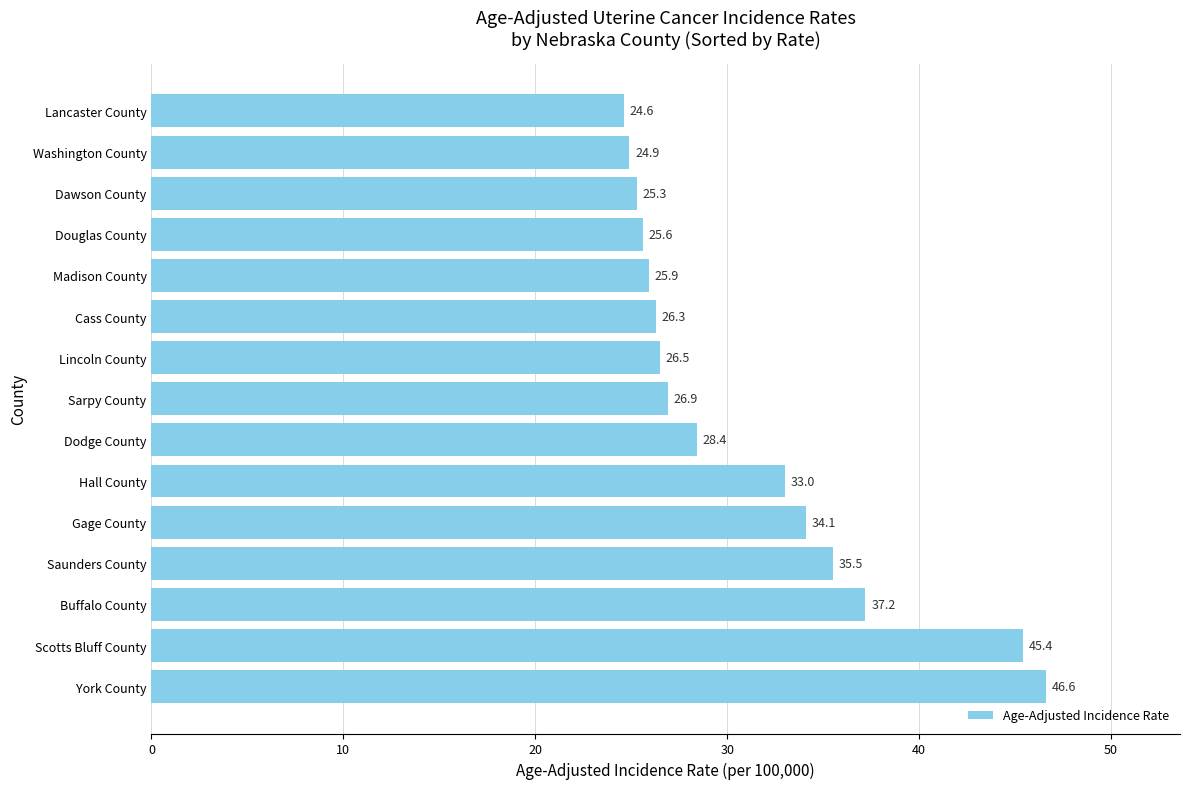

At which label is the value closest to 35?

Saunders County